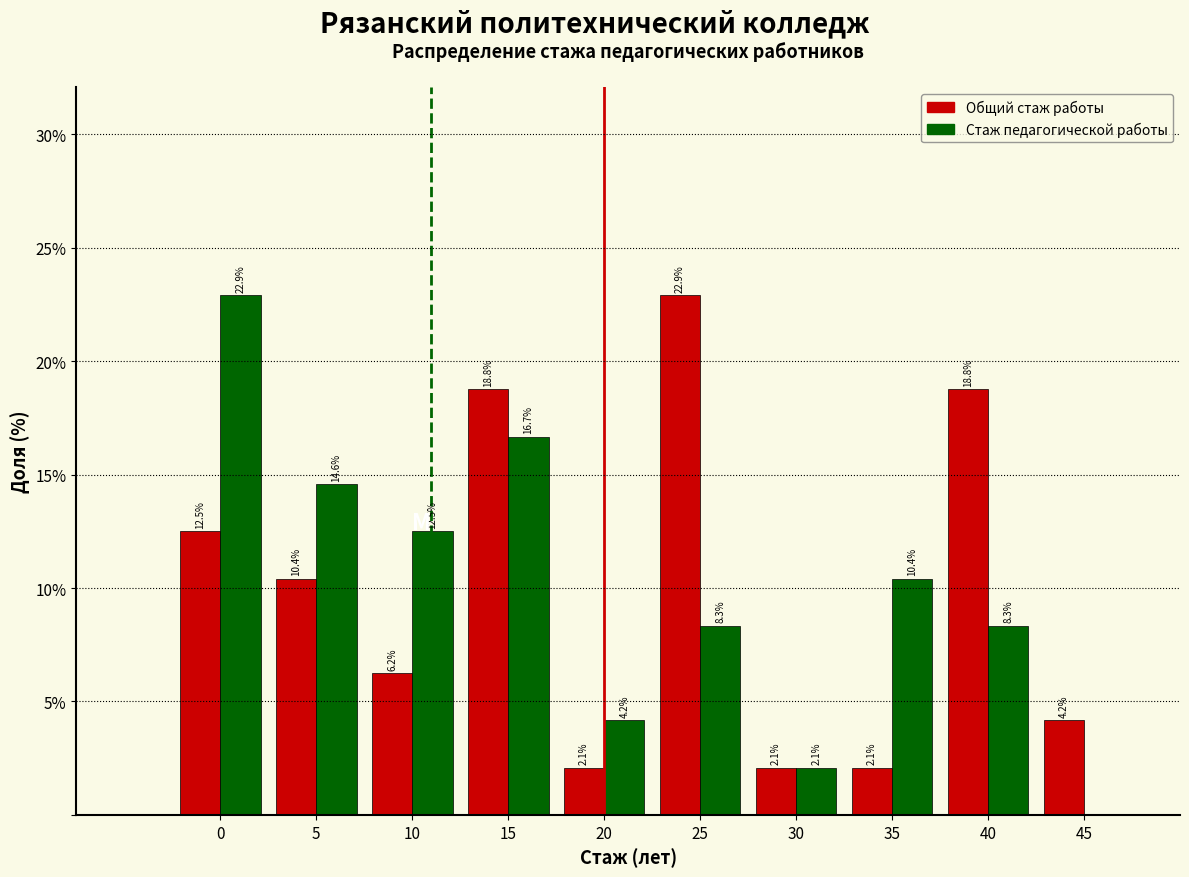

Is the value of Общий стаж работы at 10 greater than the value of Стаж педагогической работы at 0?

No